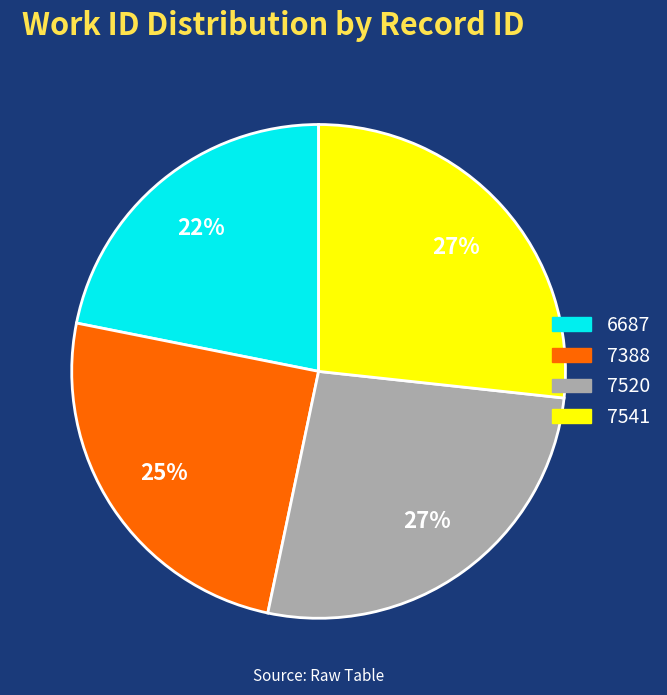

How many segments does this pie chart have?

4